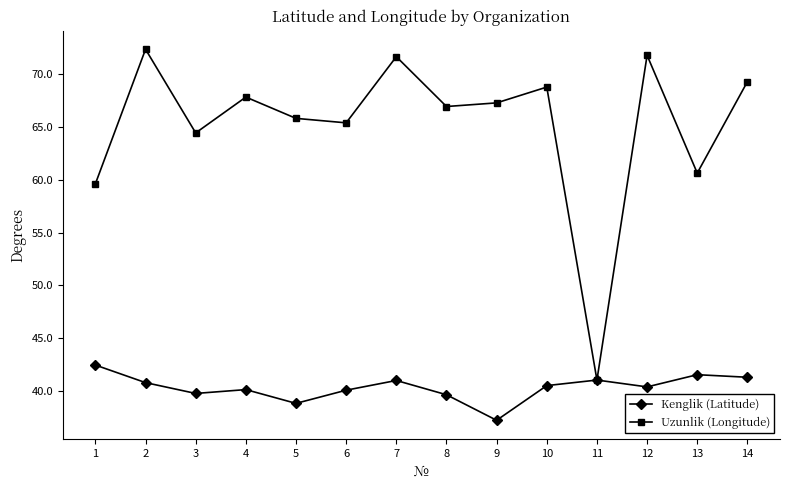

Rank the series by their average value, from lowest to highest.

Kenglik (Latitude), Uzunlik (Longitude)